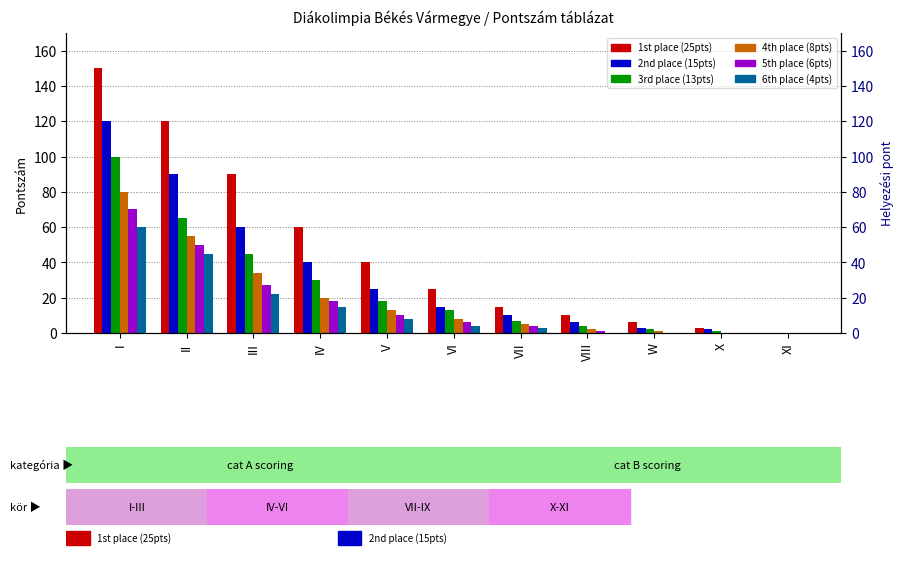

Between VI and X, which is larger?

VI